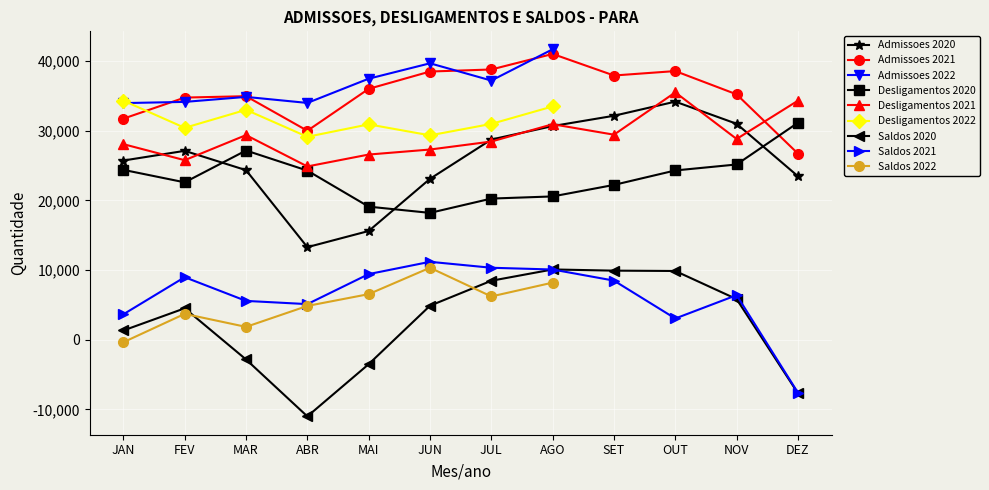

Where is Saldos 2020 nearest to the value -446?

JAN